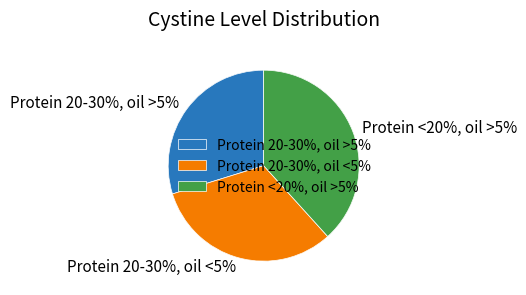

To the nearest percent, what is the difference between the largest and smallest slice percentages?

9%